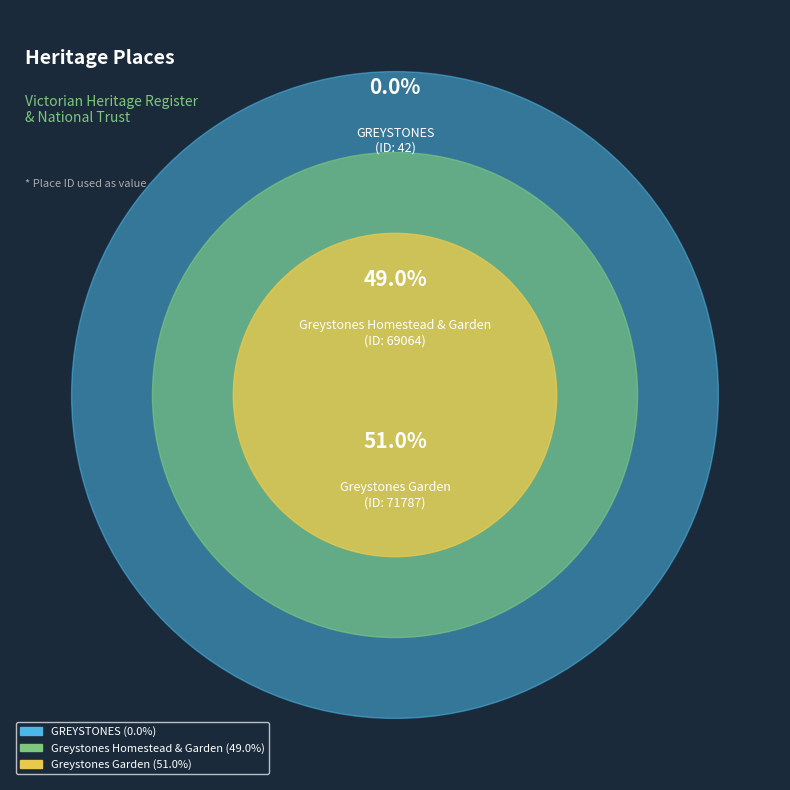

Is the sum of GREYSTONES and Greystones Homestead & Garden greater than half?

No